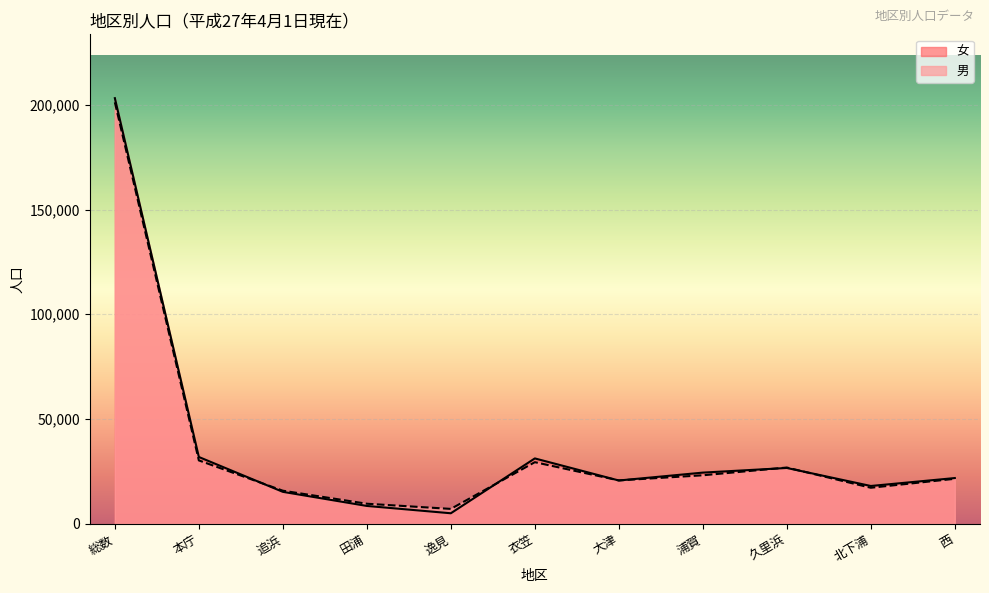

Read the 男 value at 北下浦.

17169